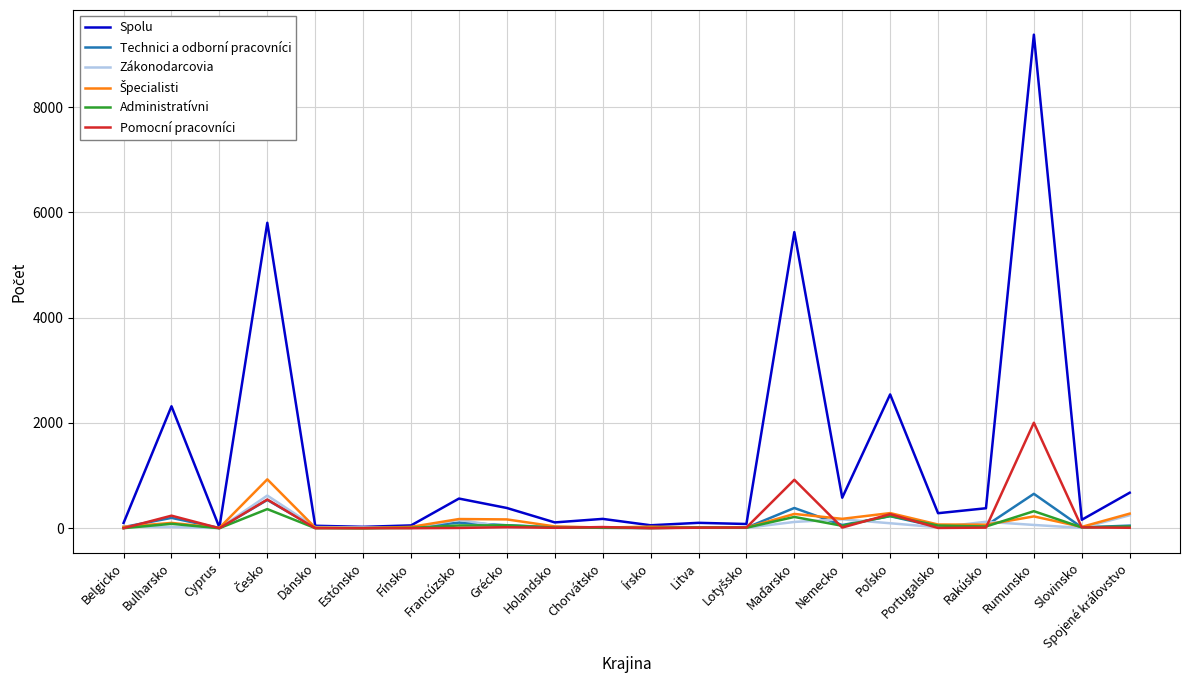

At which category does Technici a odborní pracovníci reach its first local valley?

Cyprus